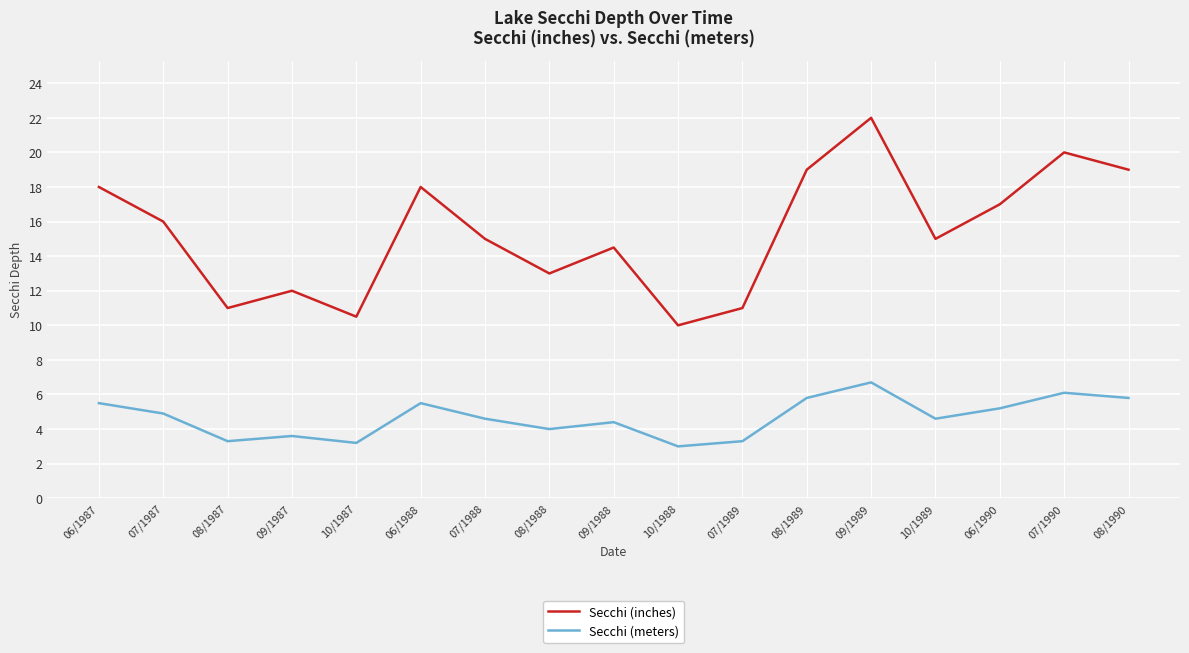

What is the approximate value of Secchi (meters) at 08/1988?

4.0